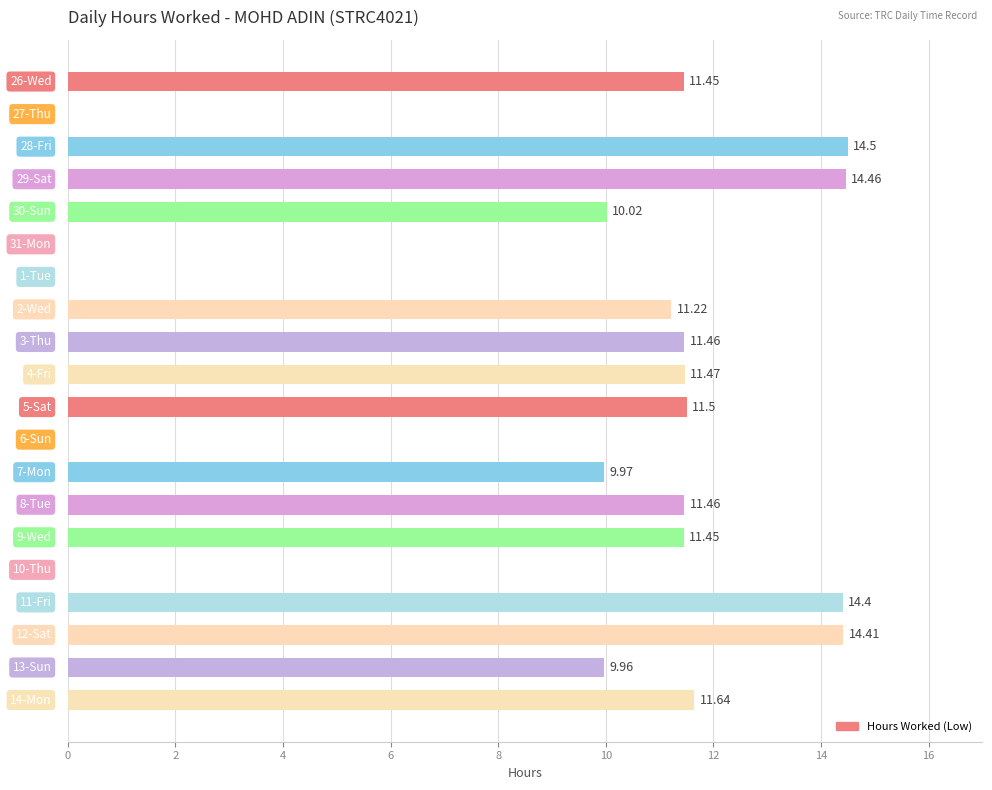

What is the sum of all values?

179.4